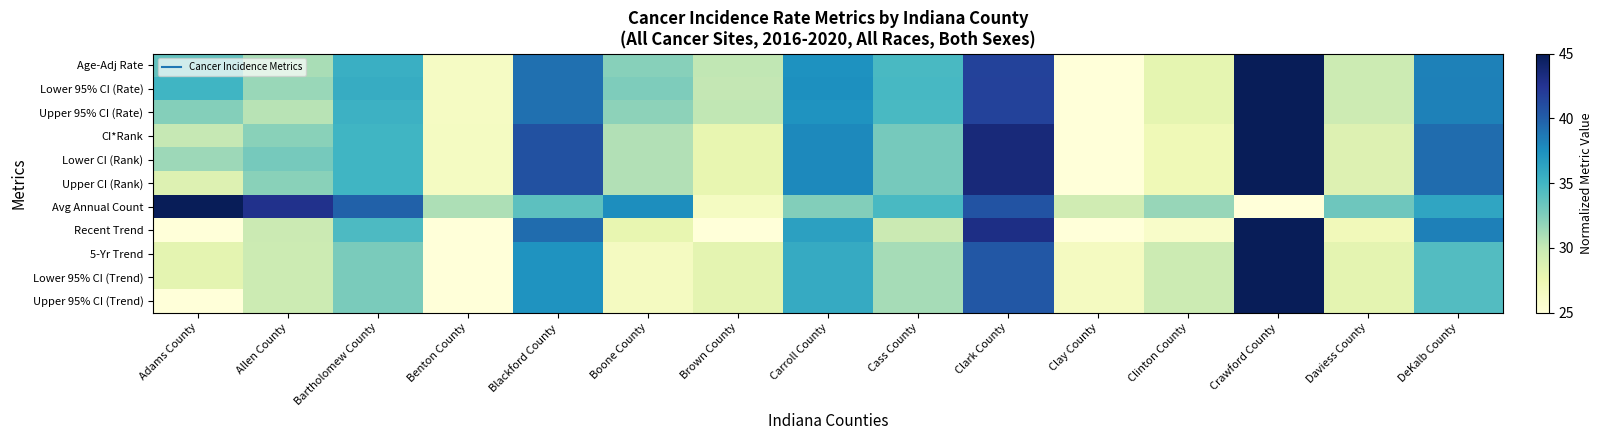

At how many categories does at least one series exceed 26?

15